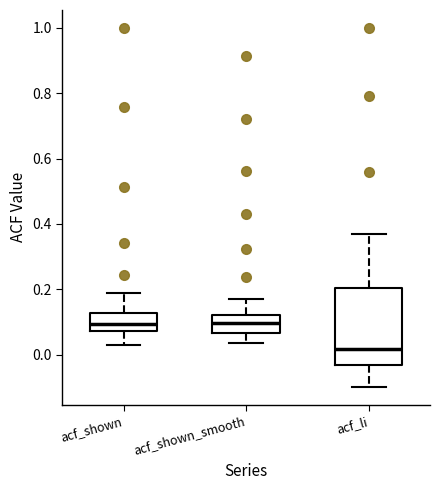

Which box's median line is the lowest?

acf_li